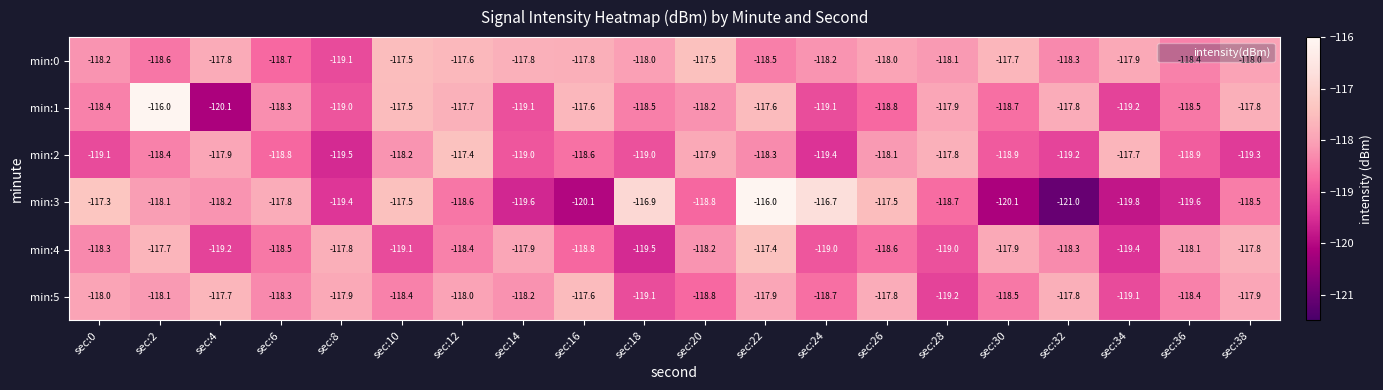

How many categories are shown in the chart?

20